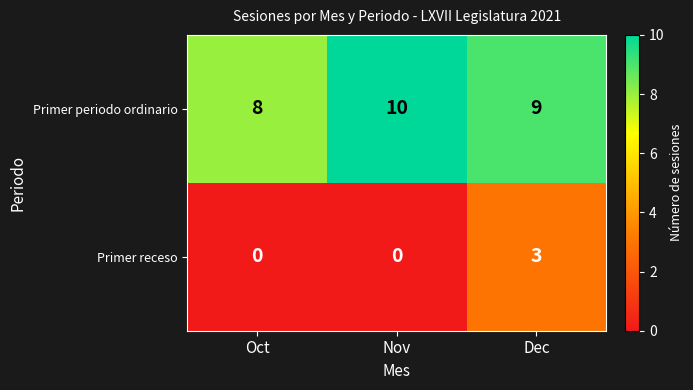

What is the sum of all Primer periodo ordinario values?

27